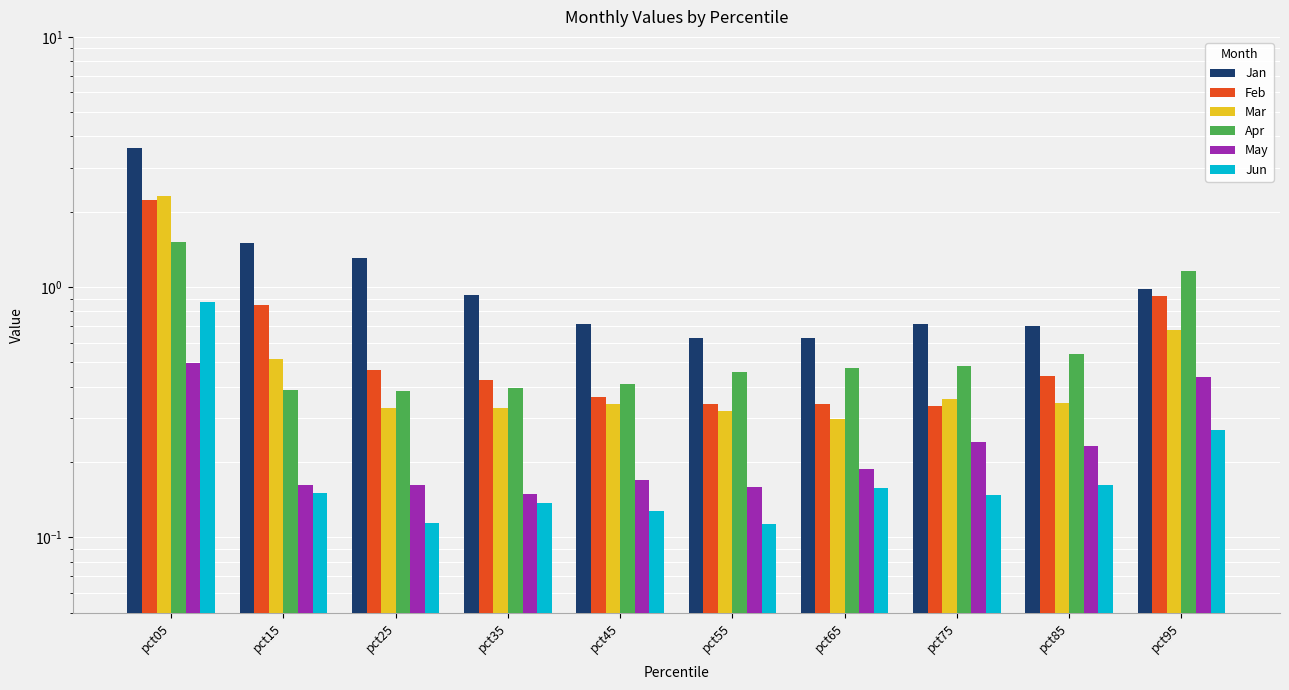

Which category has the lowest value across all series?

pct55